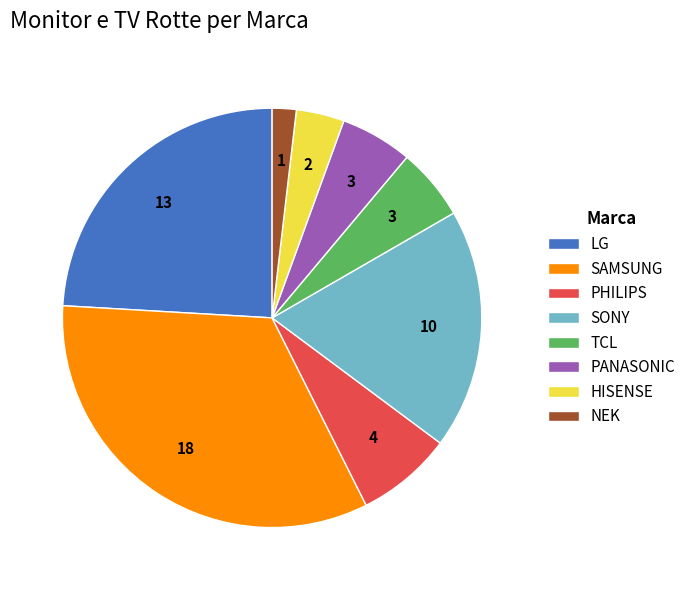

Is it true that NEK is 16% of the pie?

False